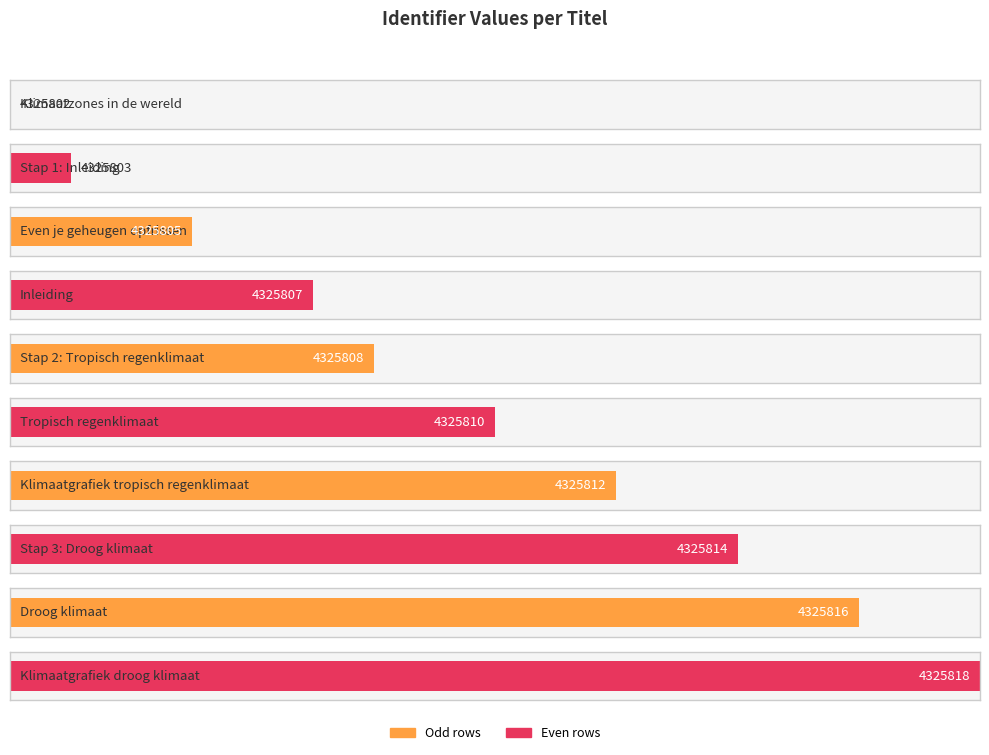

What is the greatest value displayed?

4325818